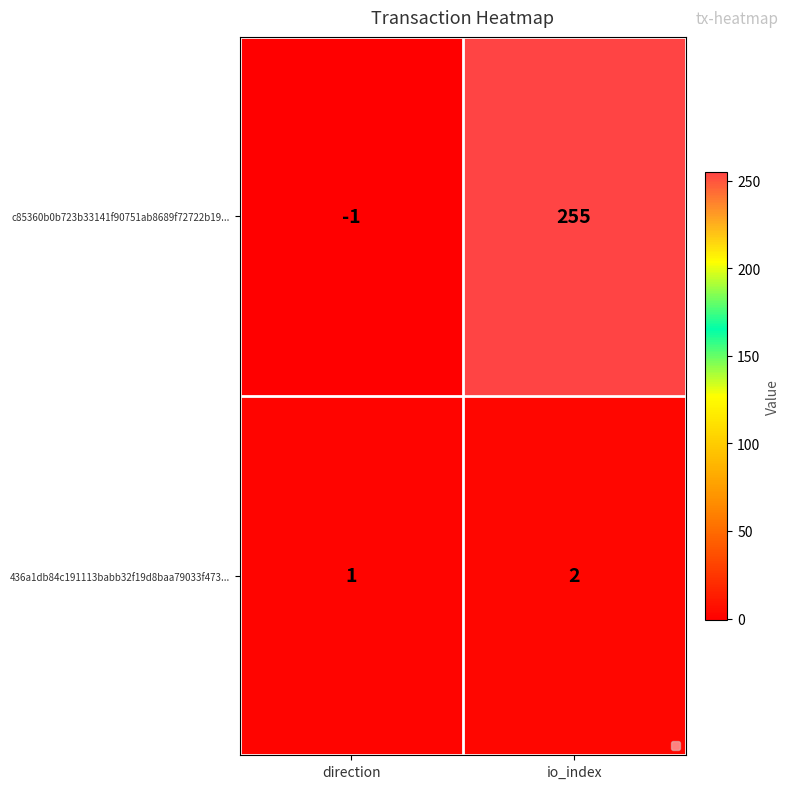

Rank the series by their average value, from lowest to highest.

436a1db84c191113babb32f19d8baa79033f473..., c85360b0b723b33141f90751ab8689f72722b19...